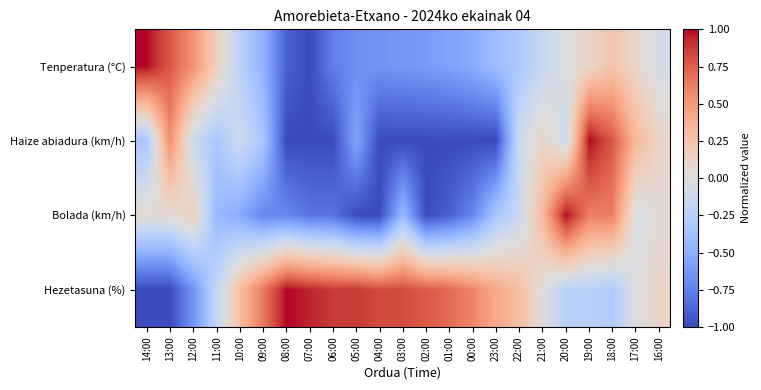

What is the total value across all series at 14:00?

-0.3